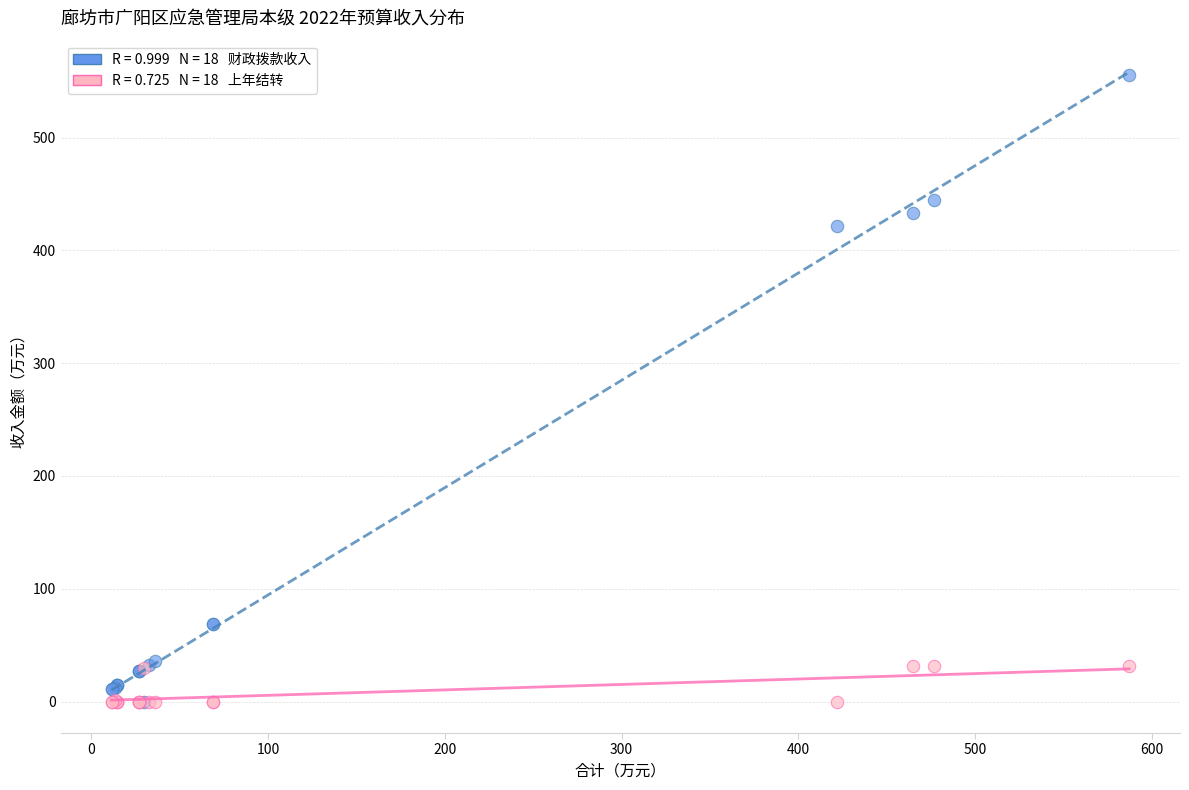

Across all series, what Y value is closest to 277?

421.7